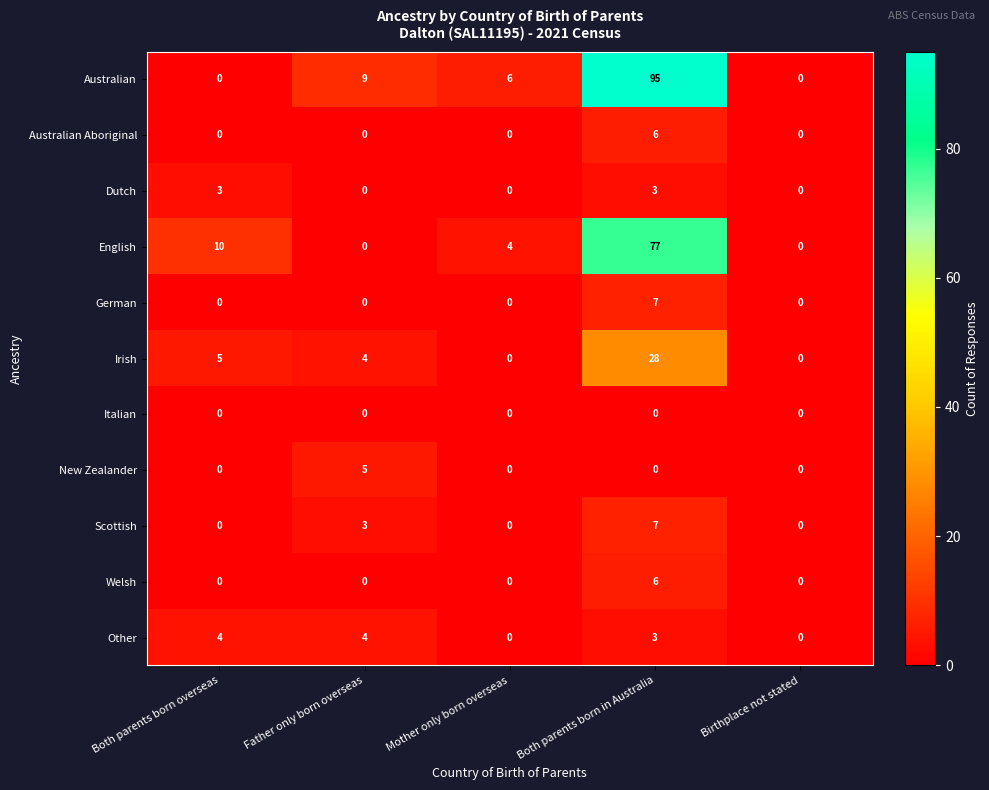

Count the number of categories in the chart.

5